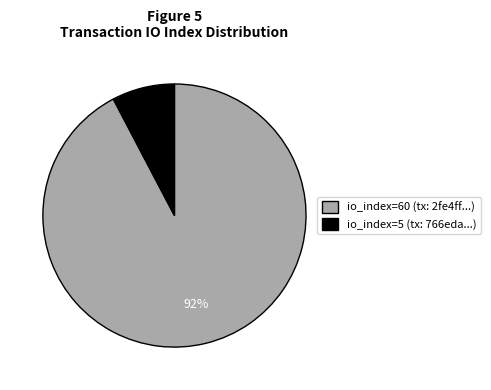

To the nearest percent, what is the combined percentage of io_index=60 and io_index=5?

100%